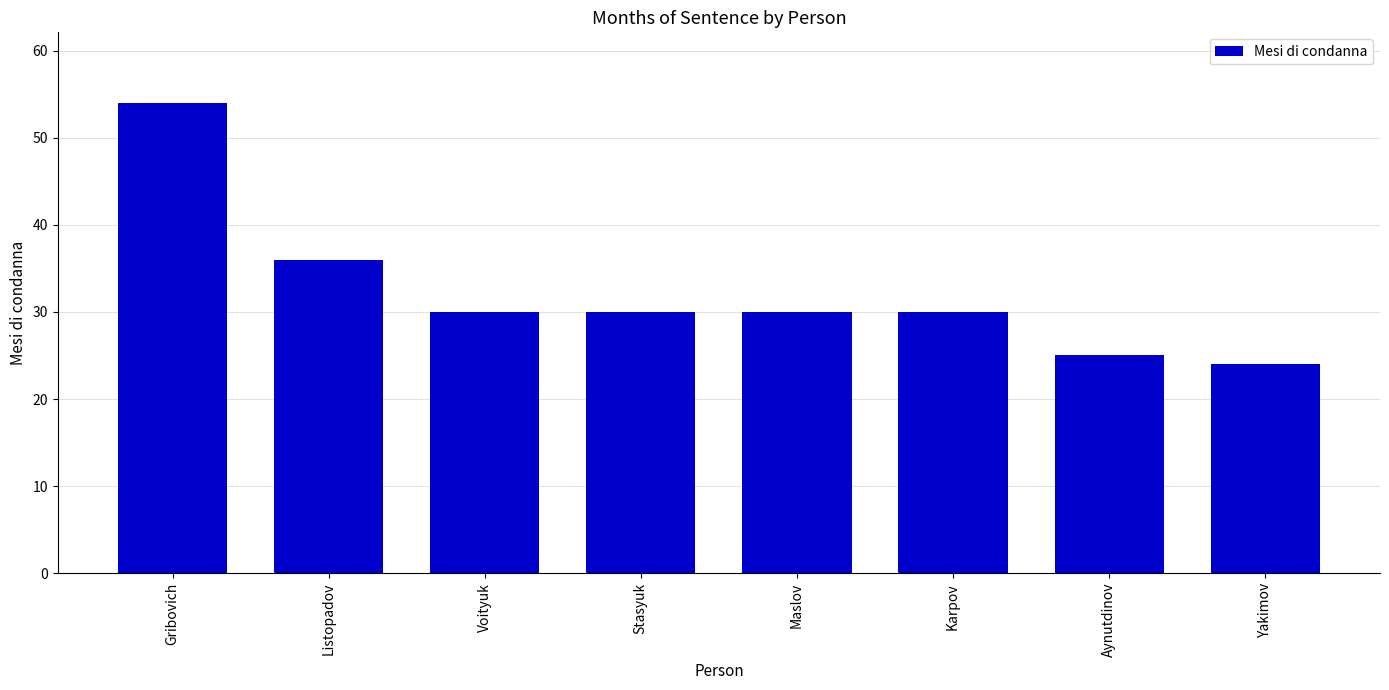

Which category has the highest value across all series?

Gribovich